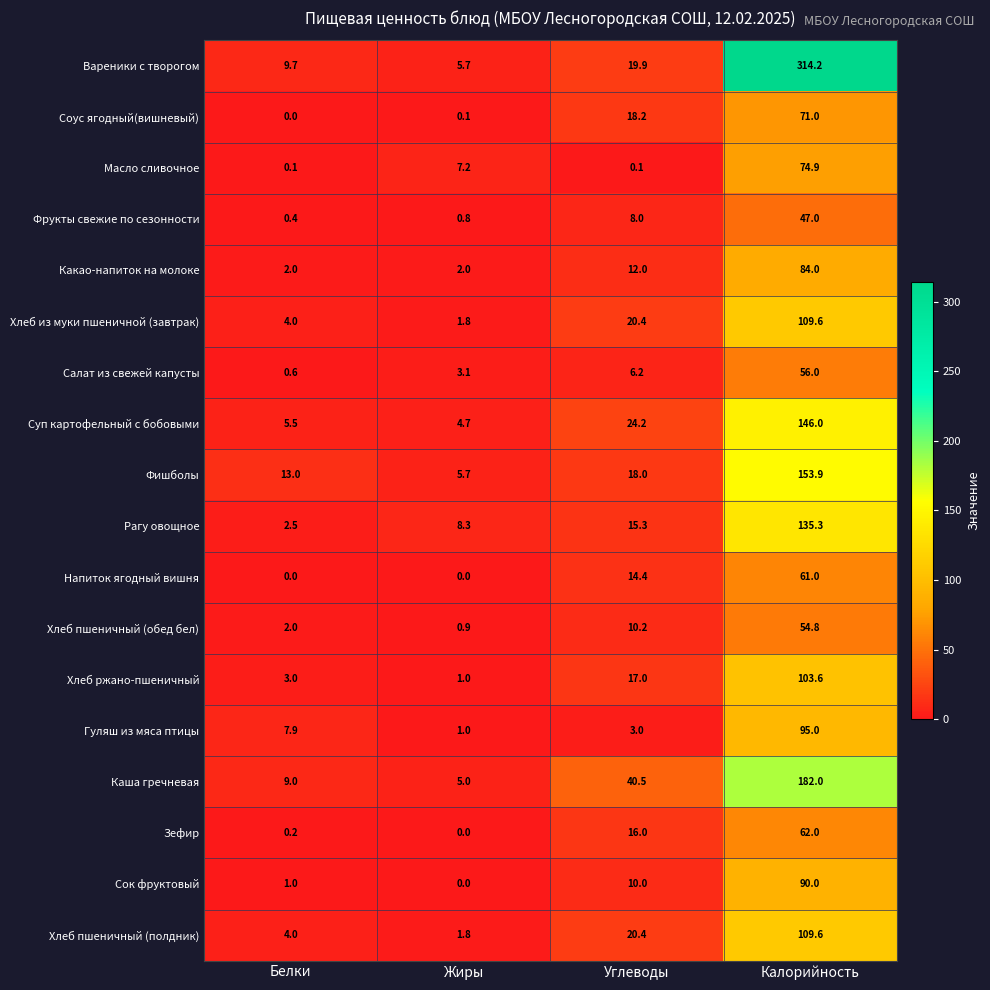

What is the maximum value shown in the chart?

314.2